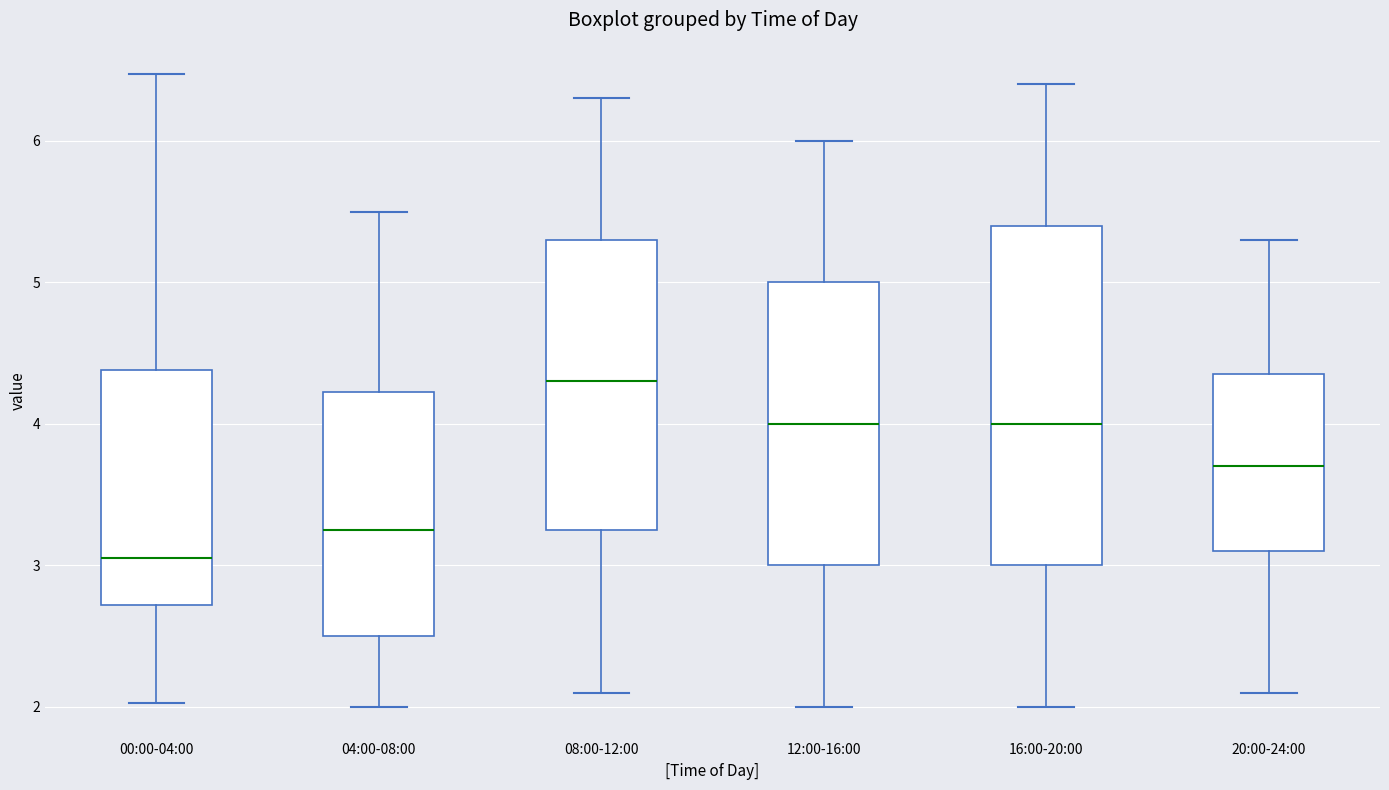

Where is the lower edge of the box for 12:00-16:00 on the y-axis? The values are not printed on the chart, so give them approximately, as read against the axis.

3.0